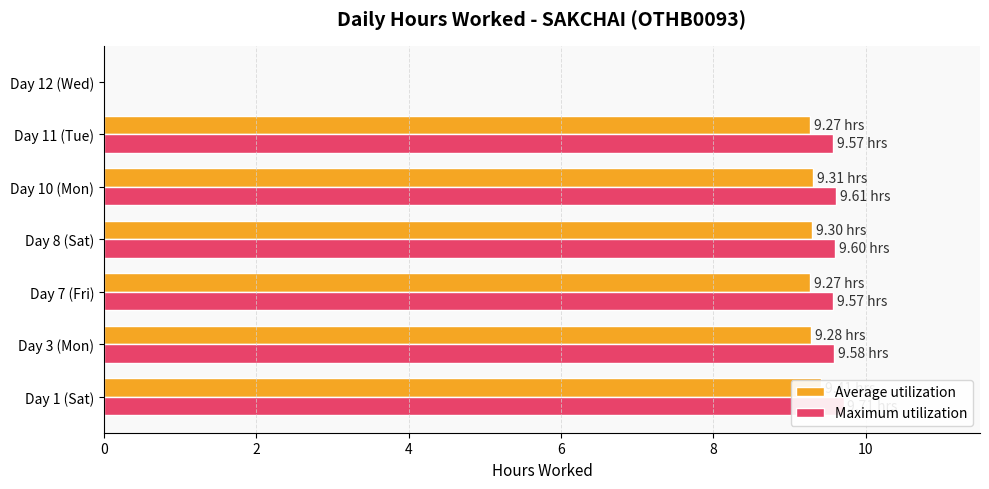

List the series in order of their peak value, highest first.

Maximum utilization, Average utilization